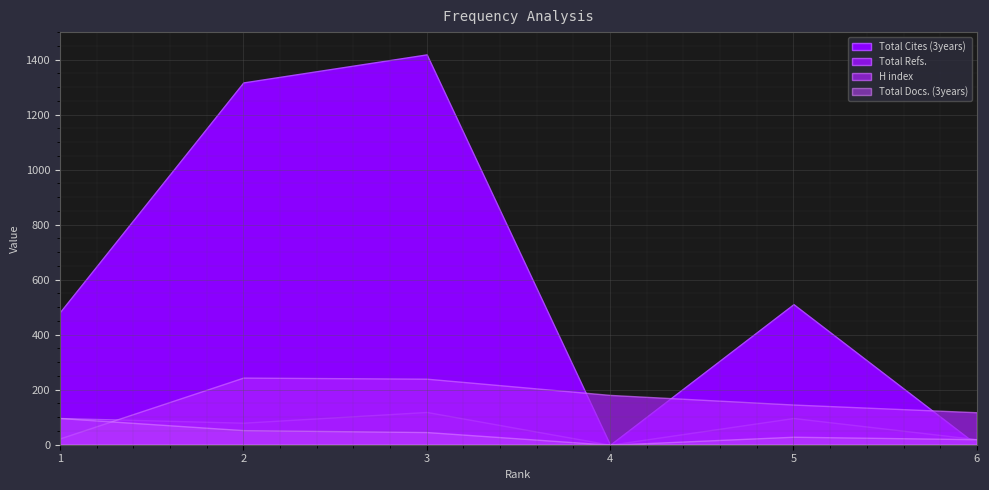

How many positive values does the Total Refs. series have?

5